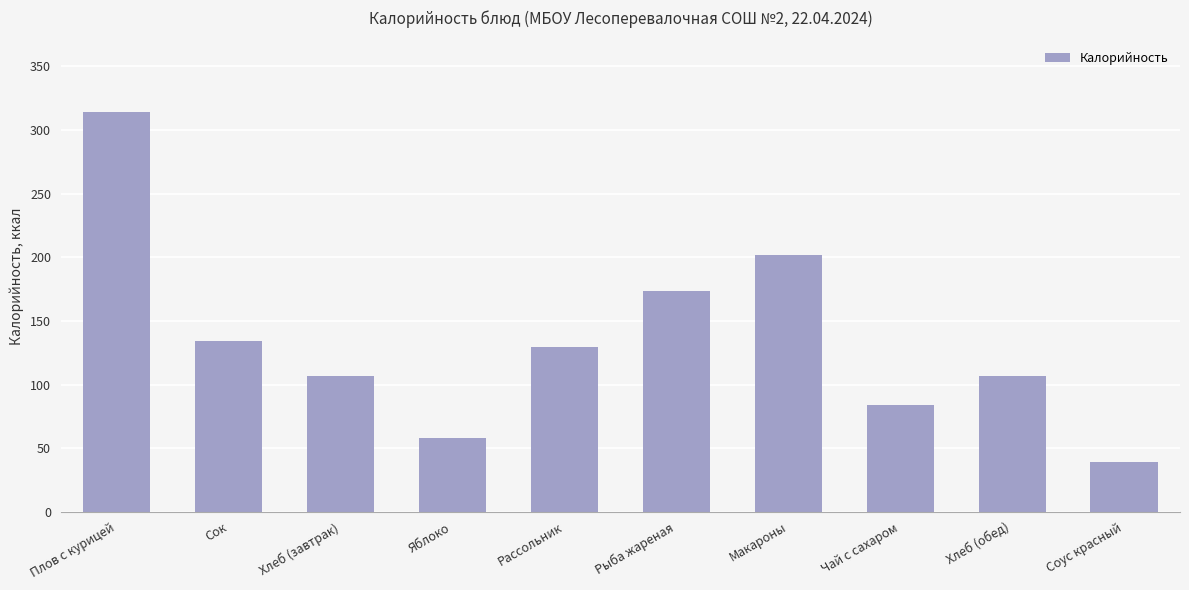

What is the label of the 7th bar from the left?

Макароны